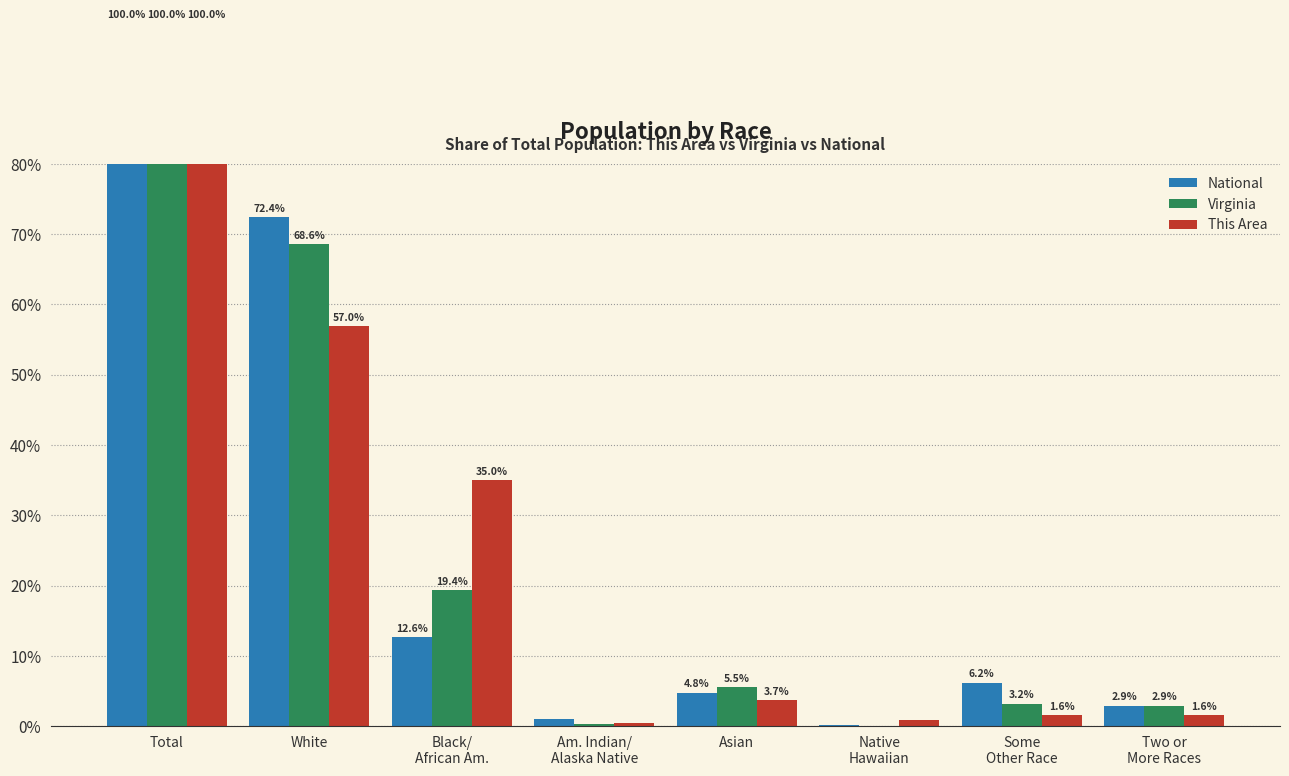

How many data points in Virginia are above 5?

4